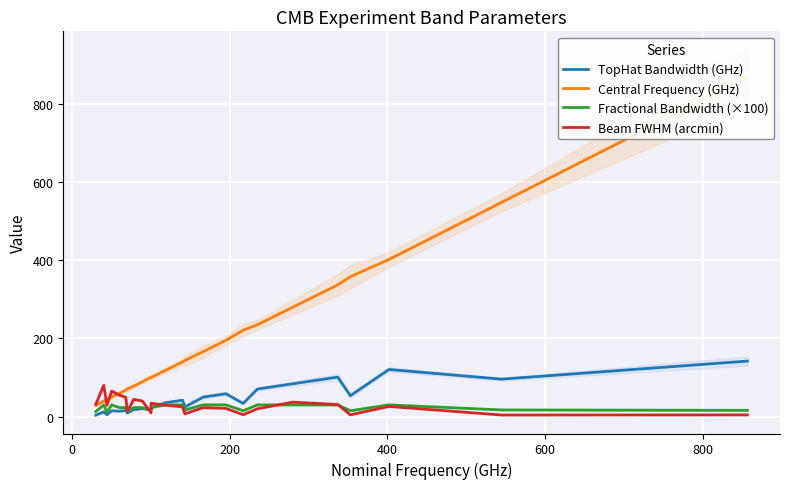

True or false: Fractional Bandwidth (×100) has a value of 18.9 at 15.

False